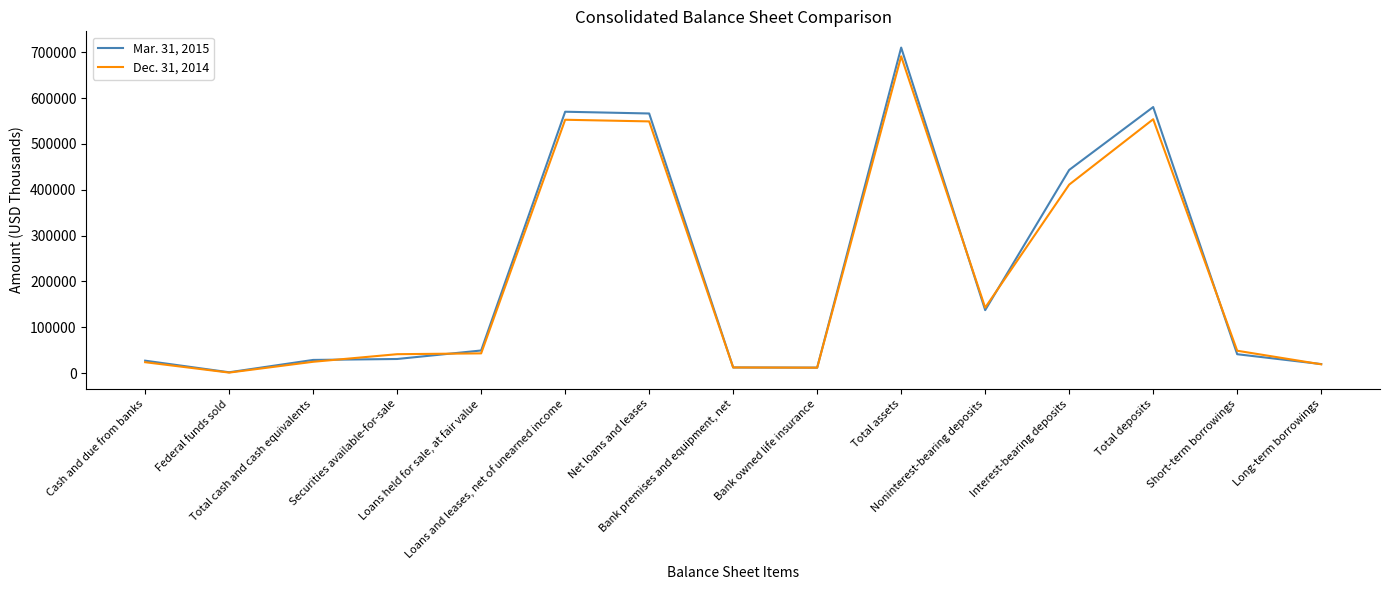

At Net loans and leases, list the series in order from smallest to largest.

Dec. 31, 2014, Mar. 31, 2015